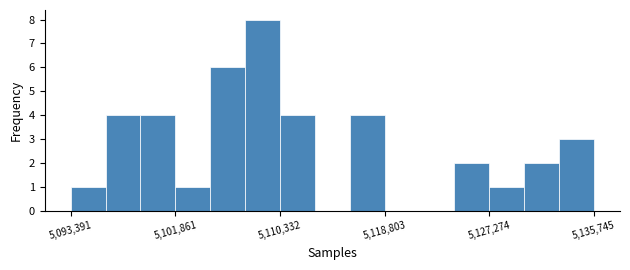

Read against the x-axis, roughly where is the centre of the tallest bar?

5109000